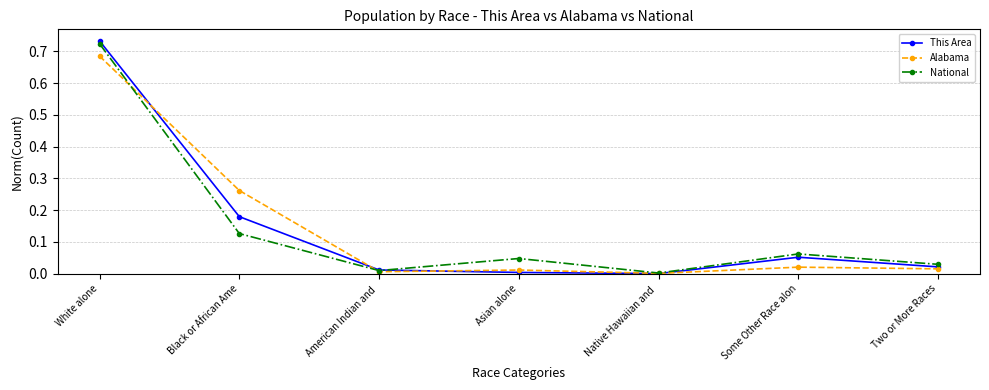

What is the total value across all series at Black or African Ame?

0.6